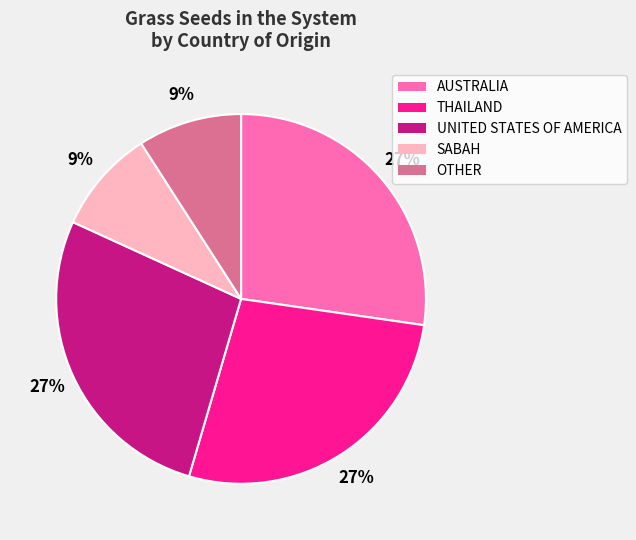

How many segments does this pie chart have?

5